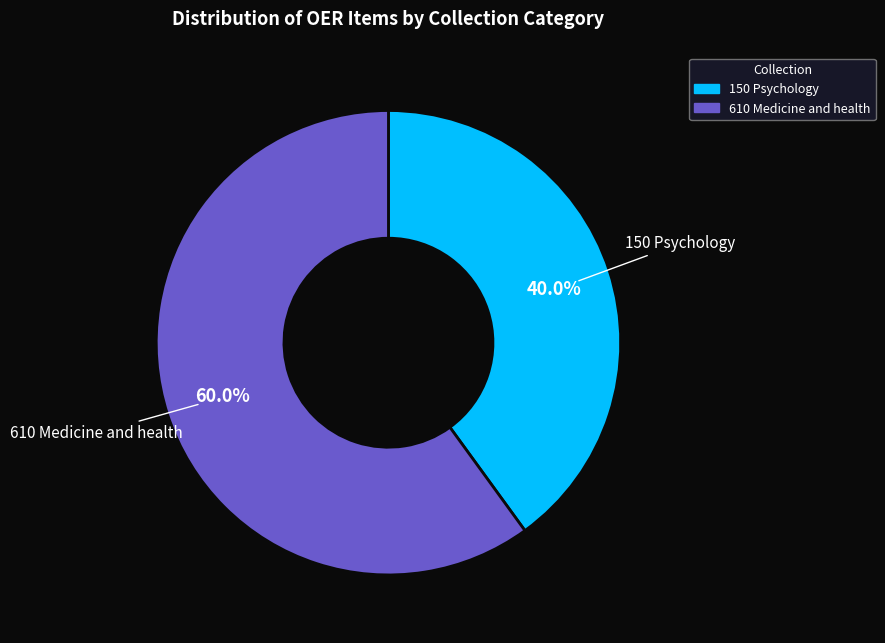

Is there a majority slice in this chart?

Yes